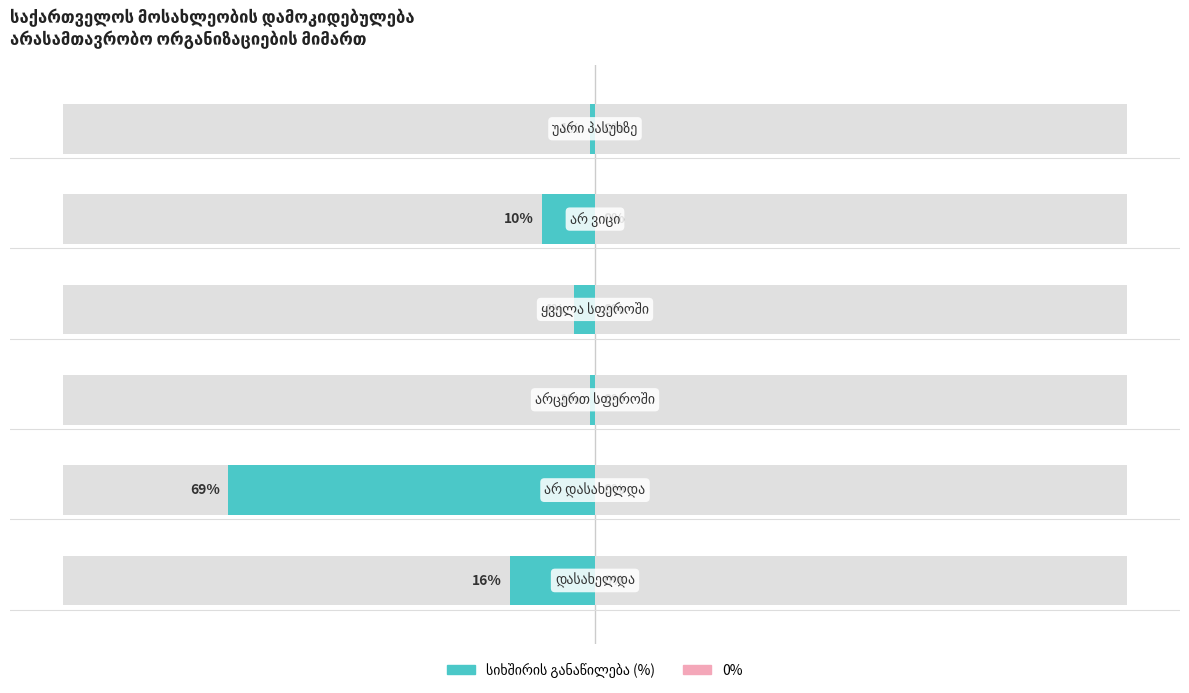

Reading right to left, what are all the values shown in this chart?

5=-1	4=-10	3=-4	2=-1	1=-69	0=-16